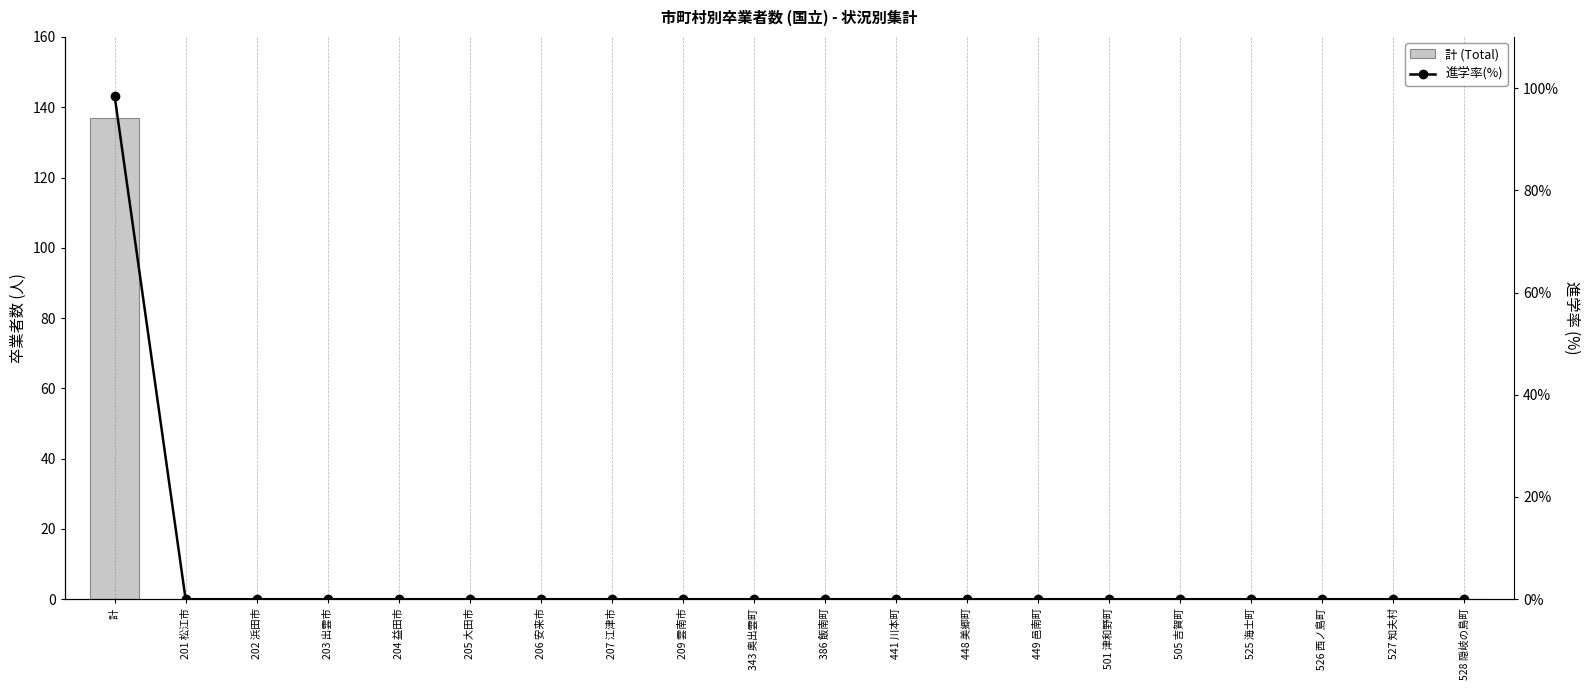

What are all the series names shown in the legend?

計 (Total), 進学率(%)